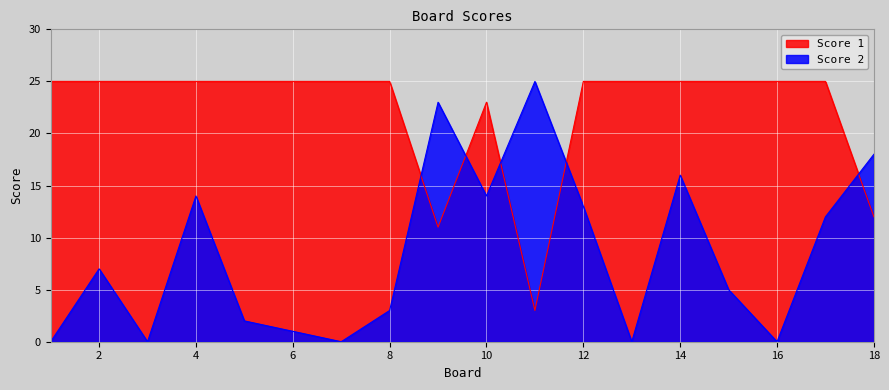

Is it true that Score 2 equals 2 at 5?

True